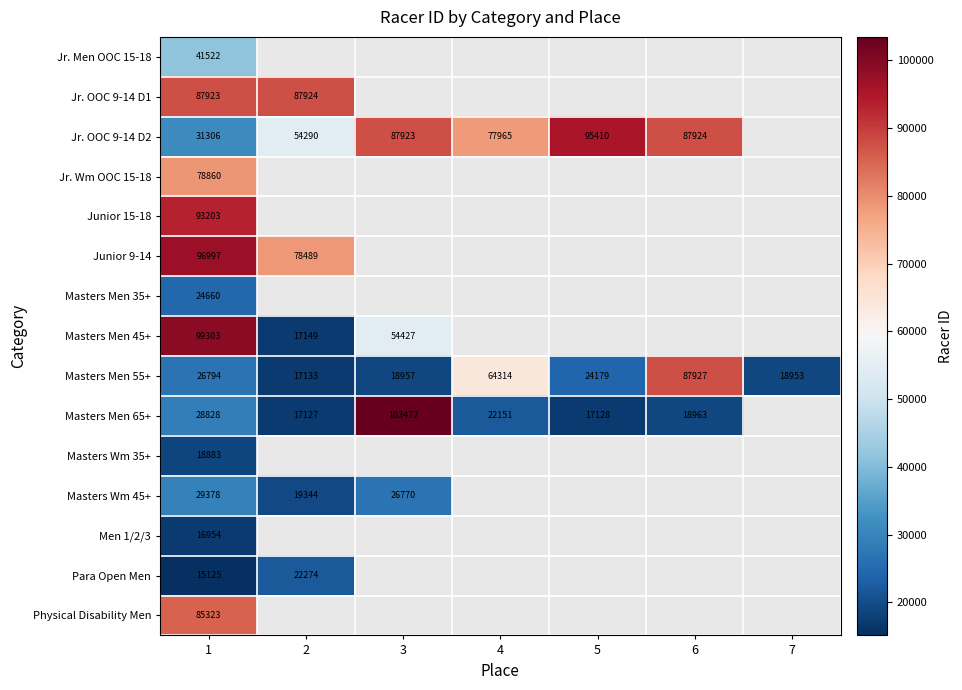

Is it true that Masters Men 65+ equals 22151 at 4?

True